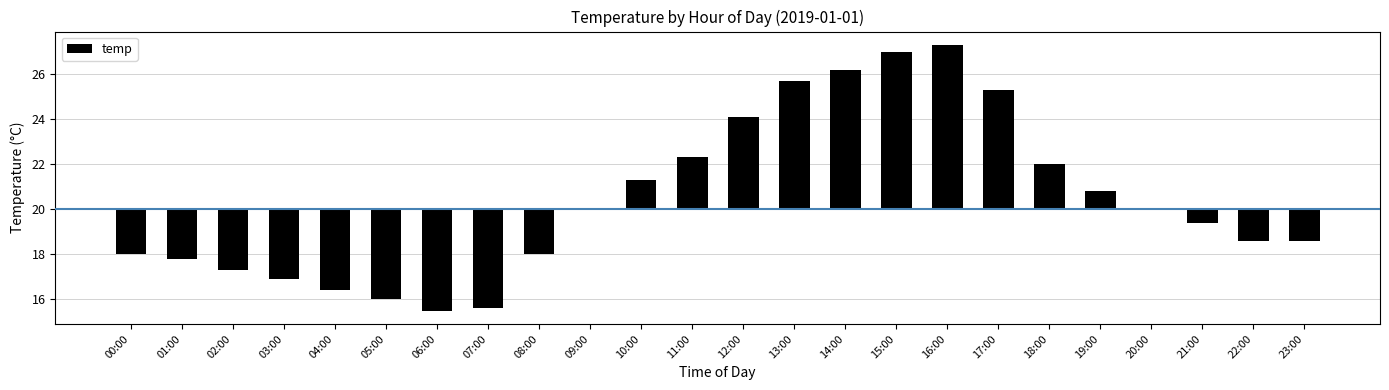

What is the change in value from 08:00 to 12:00?

+6.1